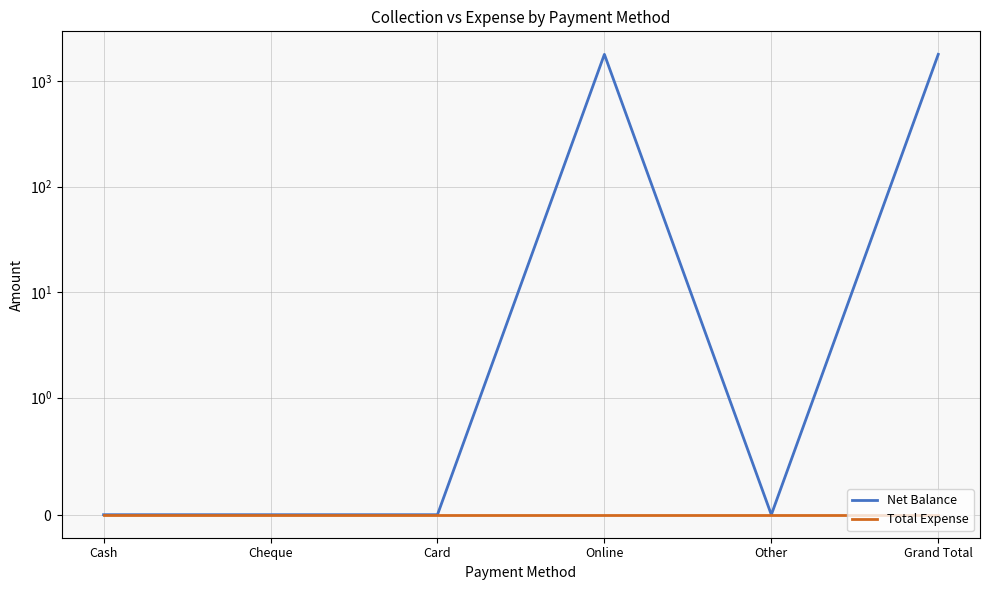

Reading right to left, list all the values displayed in this chart.

Net Balance: 1800	0	1800	0	0	0
Total Expense: 0	0	0	0	0	0